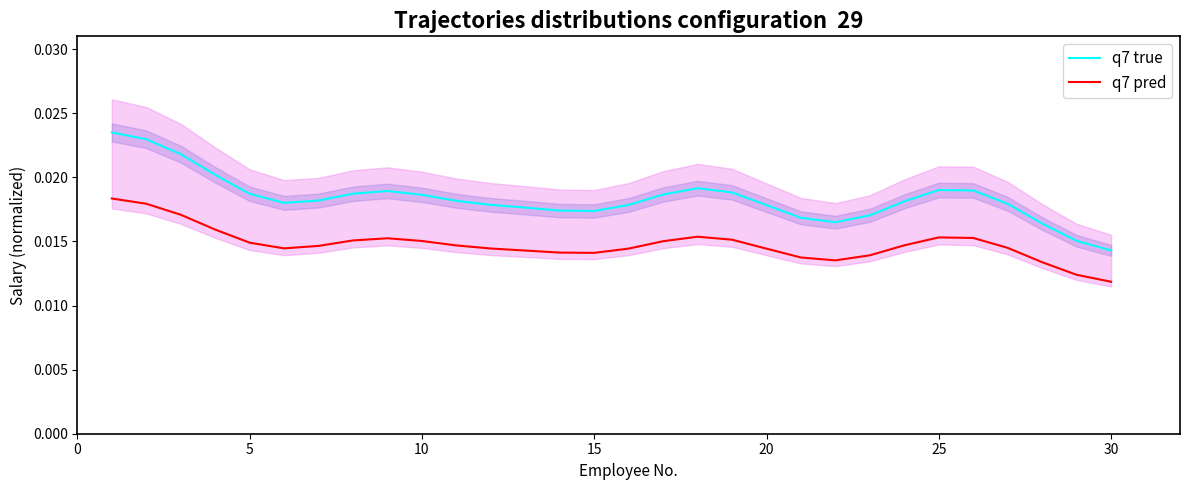

Which series has the largest total across all categories?

q7 true